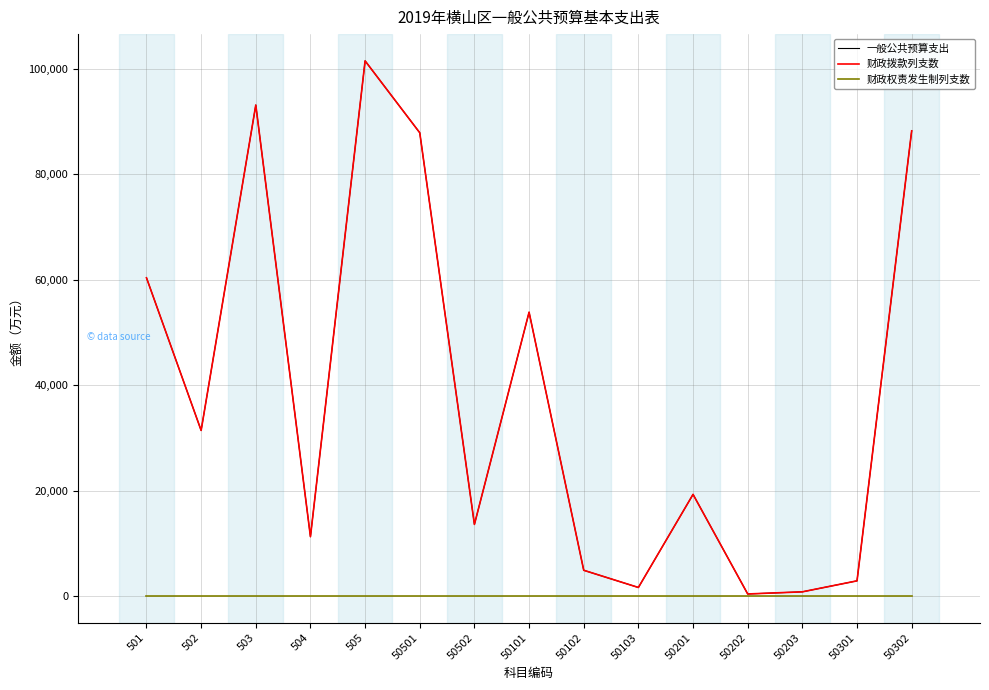

Is this an area chart (filled region under the line)?

No